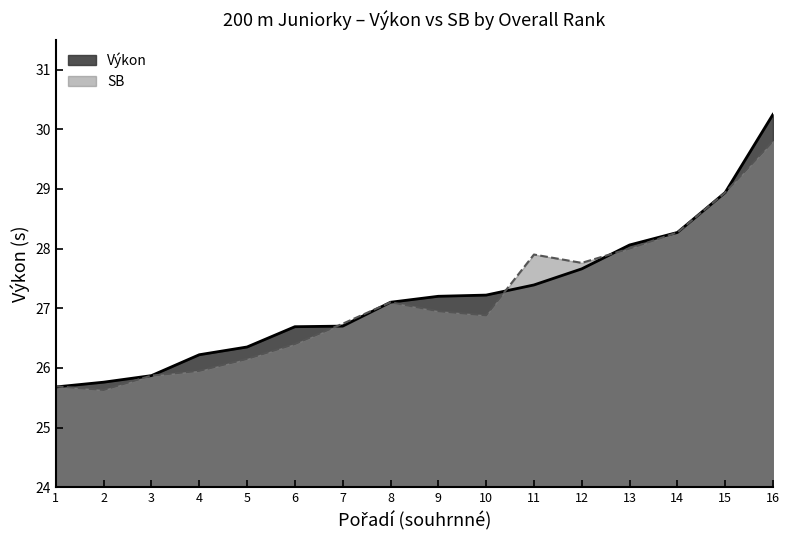

Rank the categories by value from lowest to highest.

1, 2, 3, 4, 5, 6, 7, 8, 9, 10, 11, 12, 13, 14, 15, 16